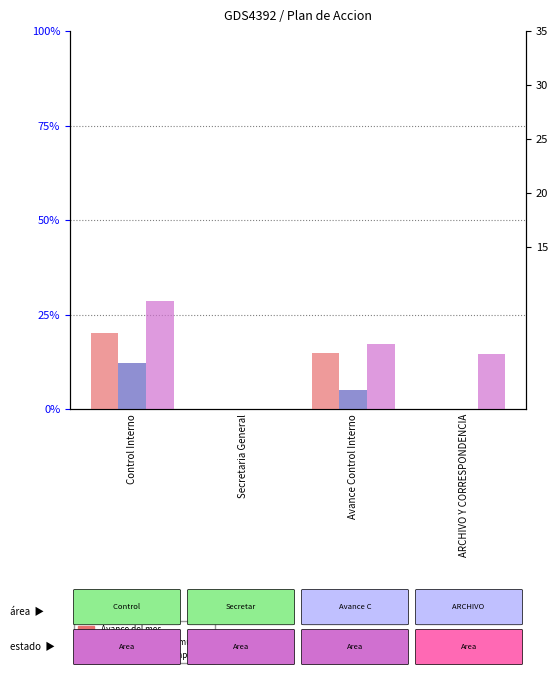

Which series has the largest total across all categories?

Avance en tiempo